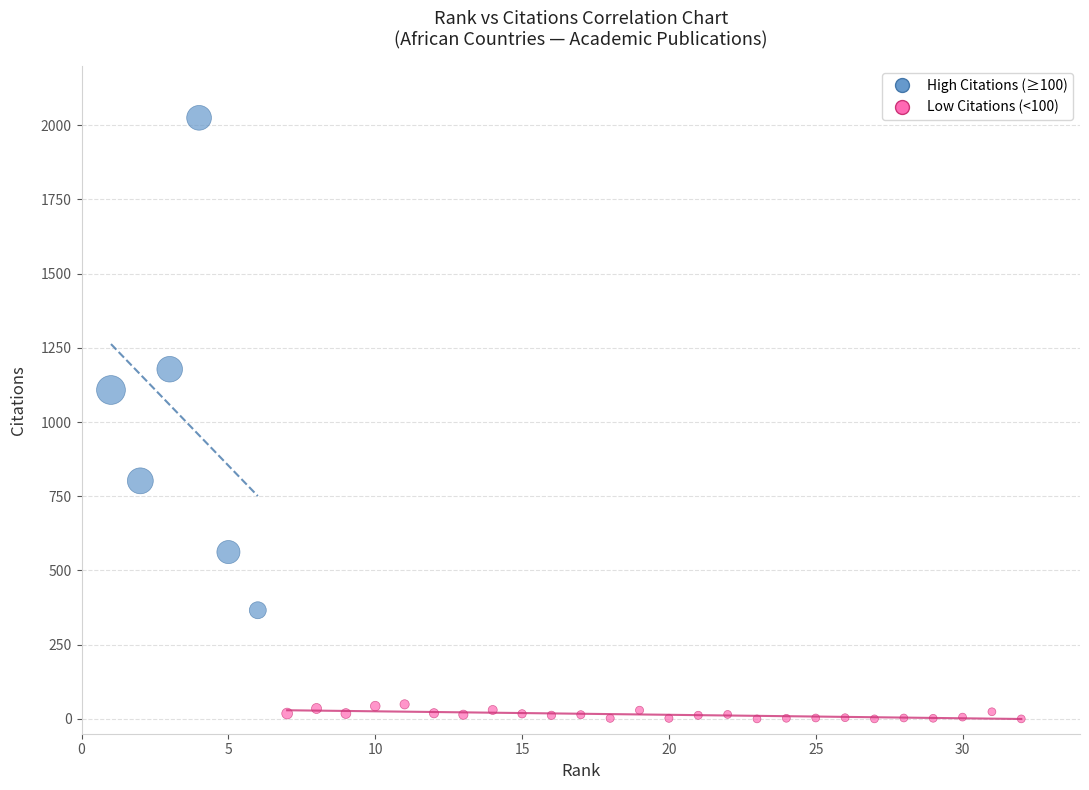

Which series reaches the minimum Y coordinate?

Low Citations (<100)